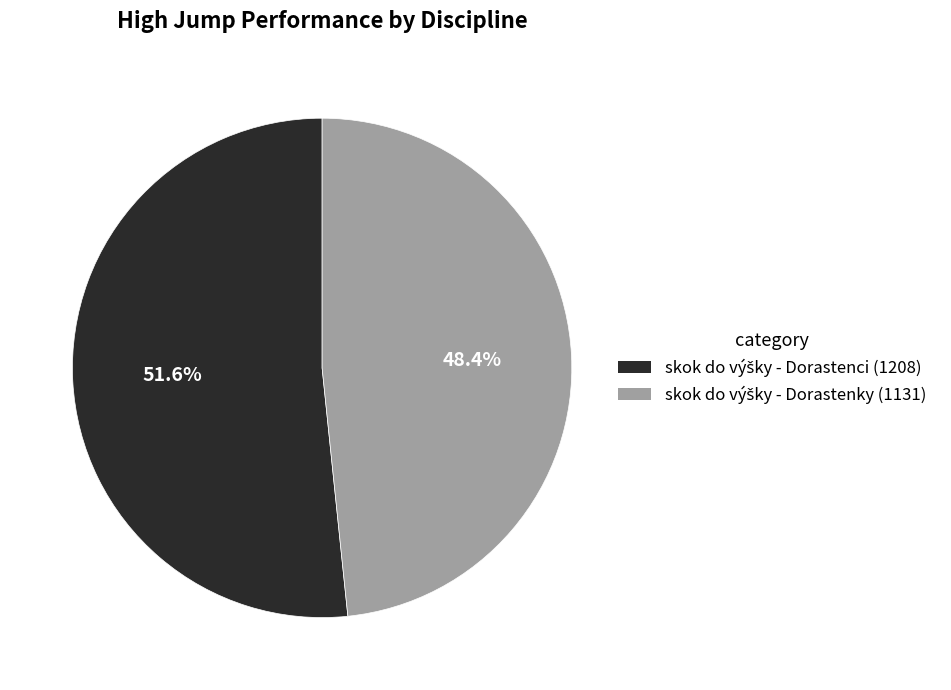

Does any single category account for the majority?

Yes